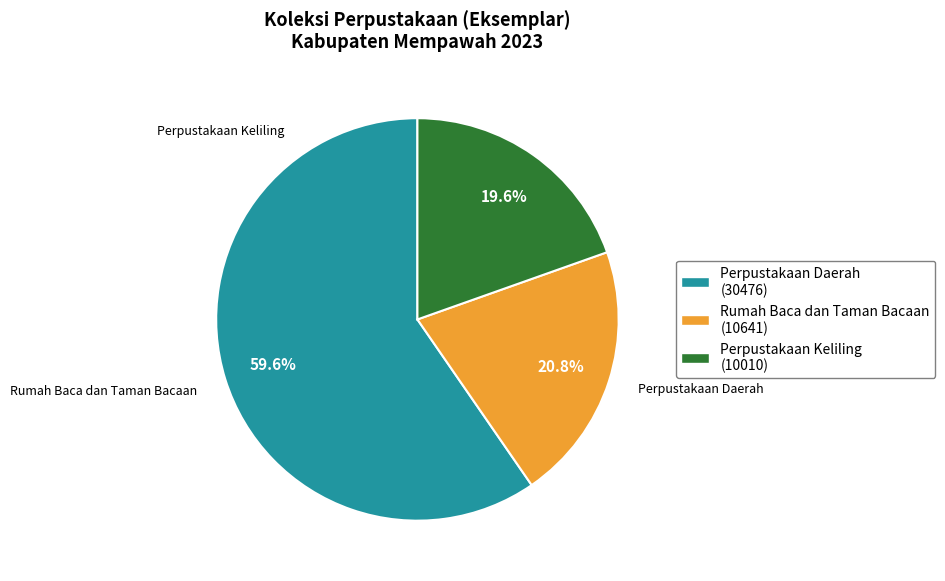

To the nearest percent, what is the combined percentage of Perpustakaan Daerah and Perpustakaan Keliling?

79%